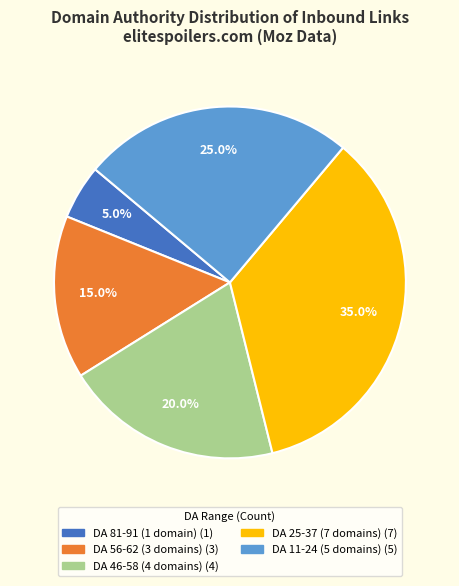

Is there any slice that represents more than half of the pie?

No